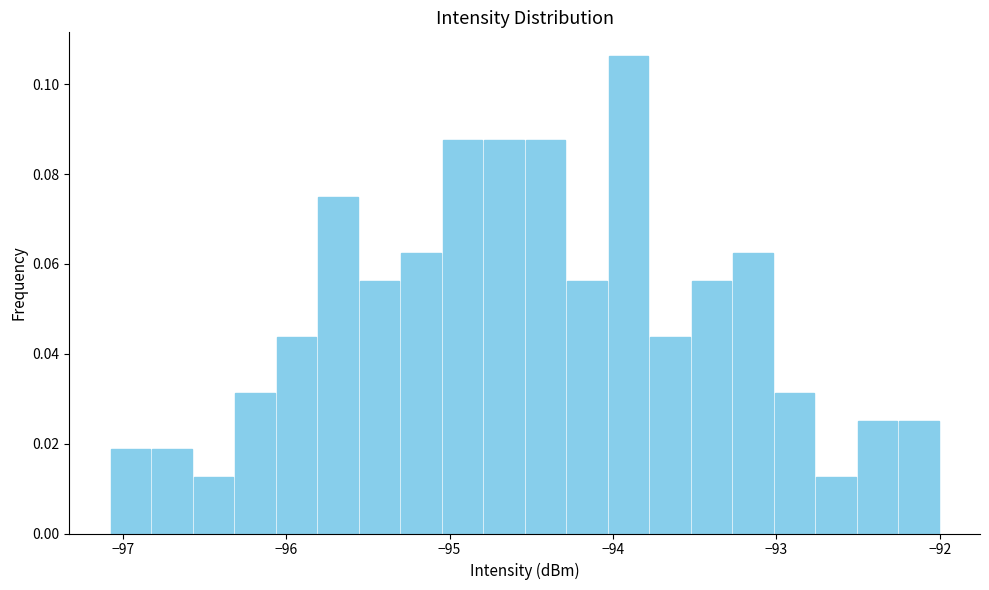

Read against the x-axis, roughly where is the centre of the tallest bar?

-93.9